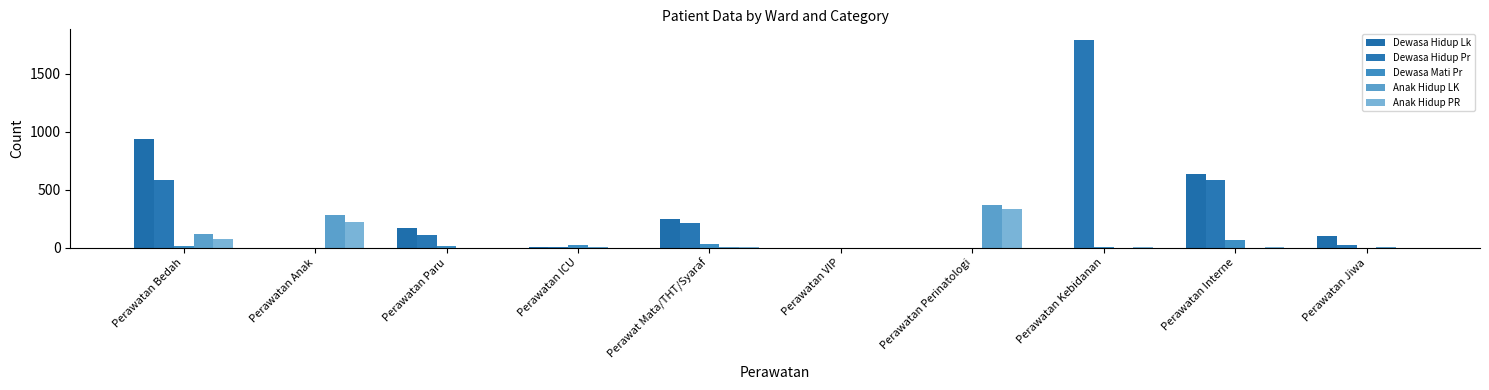

Which category has the lowest value in the Anak Hidup LK series?

Perawatan Paru